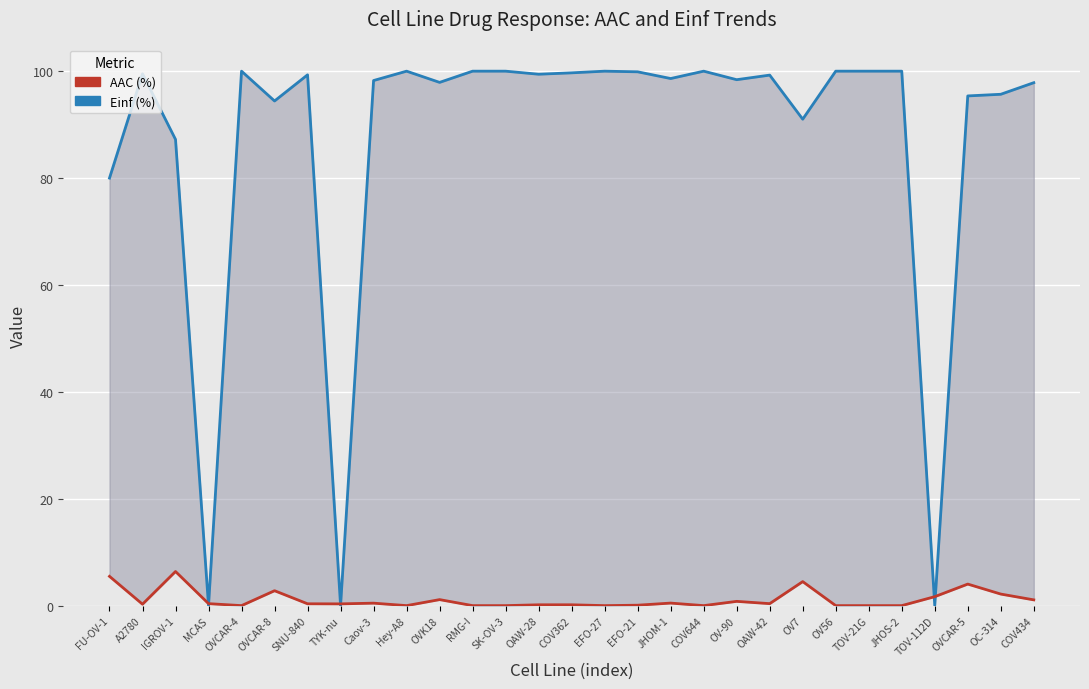

The value of Einf (%) at RMG-I is 155.5. True or false?

False